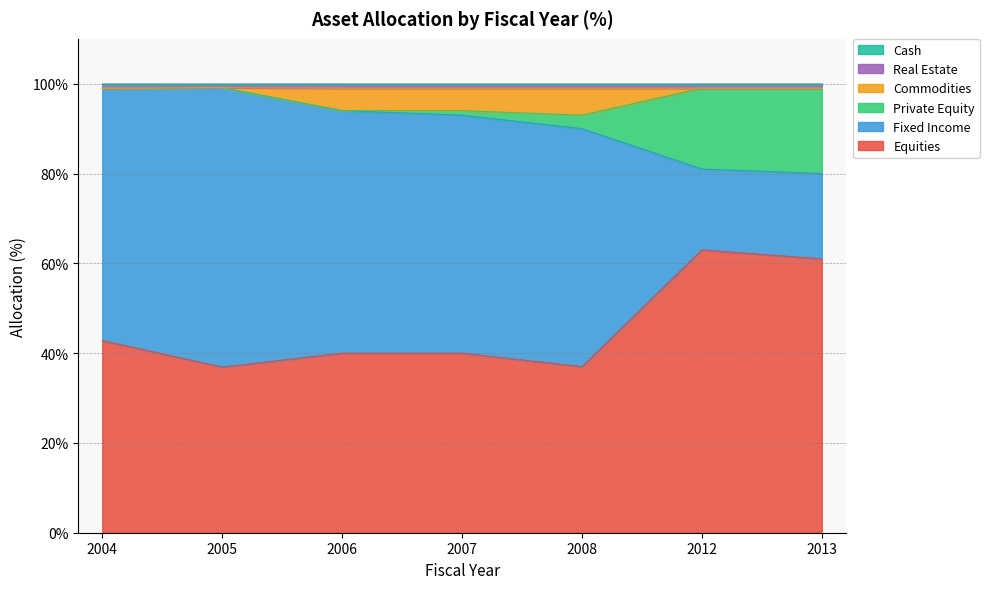

What is the highest value of the Equities series?

63.0